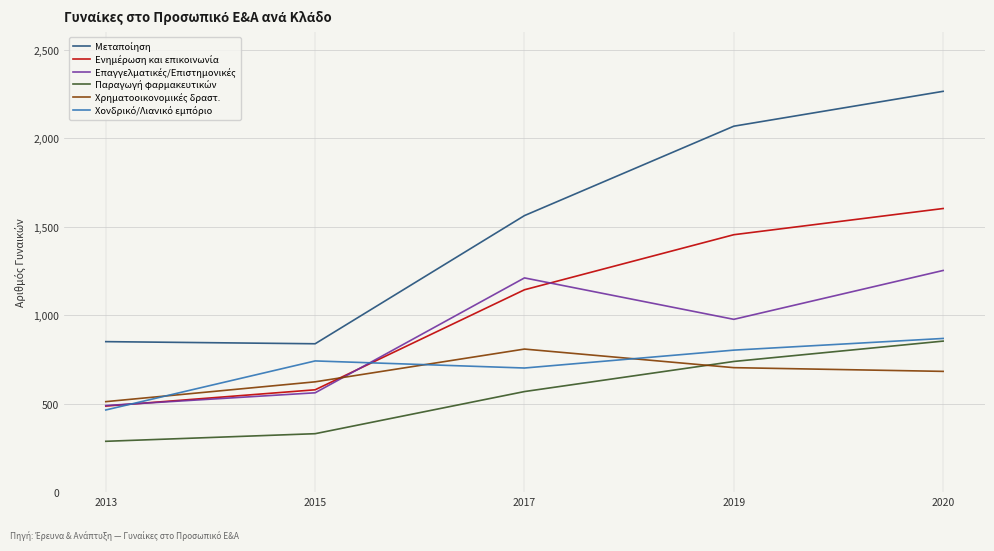

What is the greatest value displayed?

2266